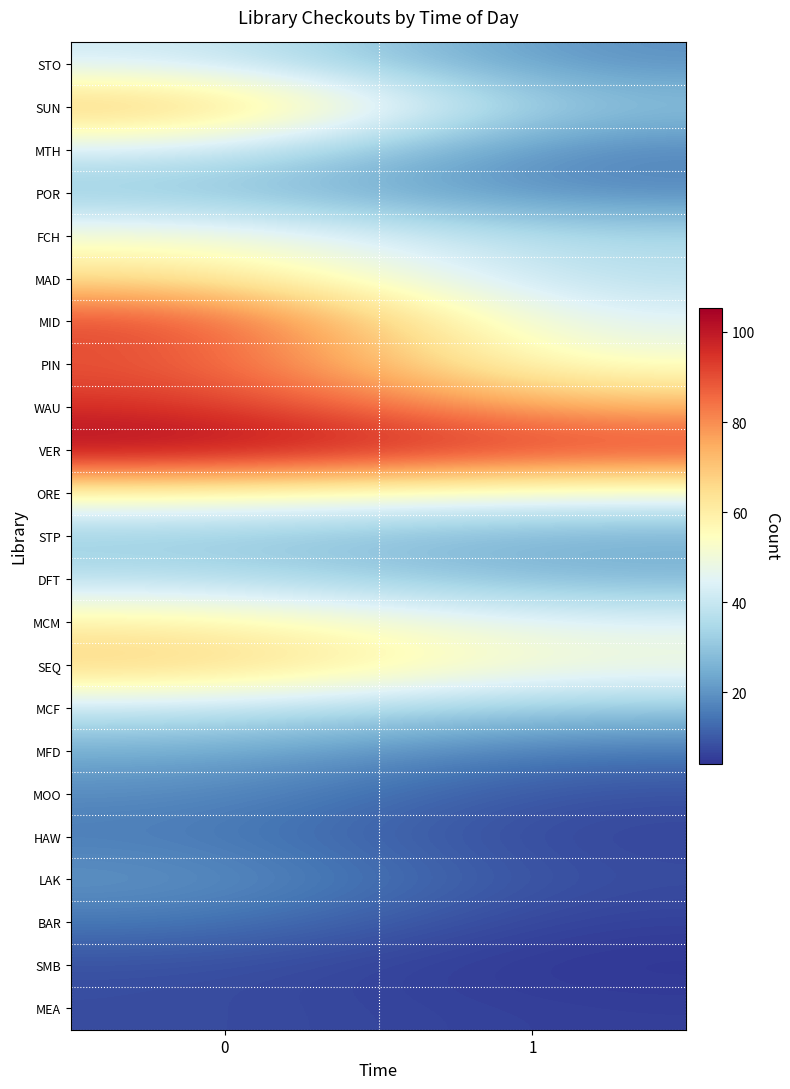

Which label corresponds to the smallest value in the chart?

1